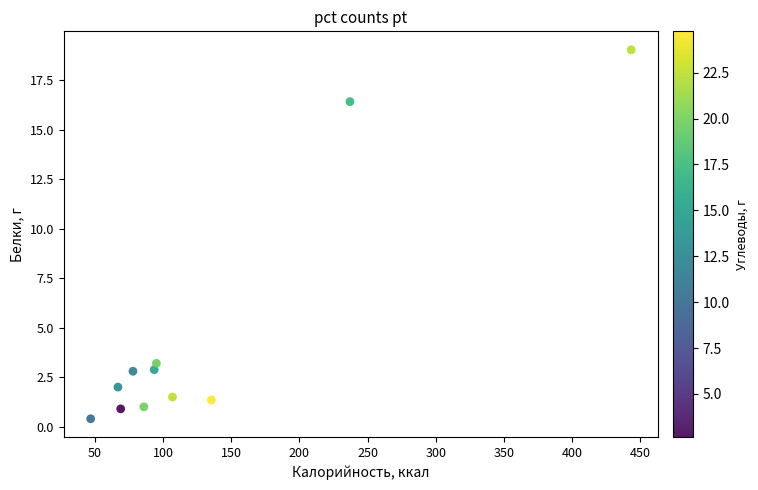

What Y value in the scatter plot is closest to 9?

3.2